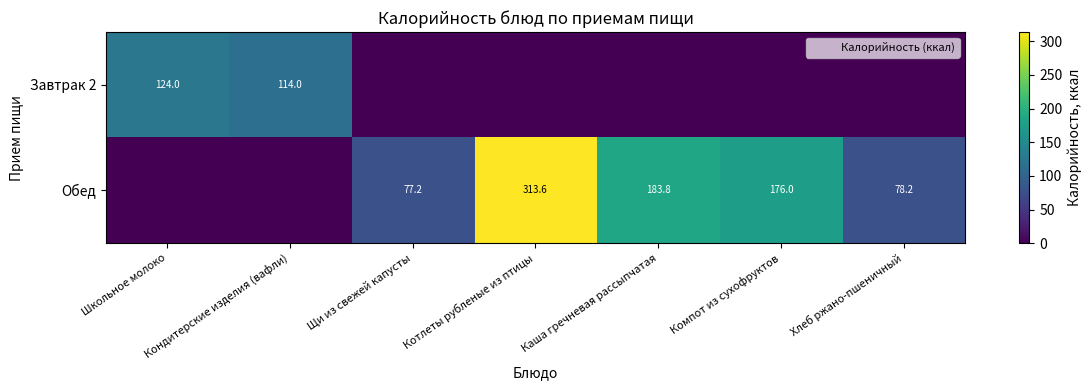

How many data points in Обед are above 78?

4